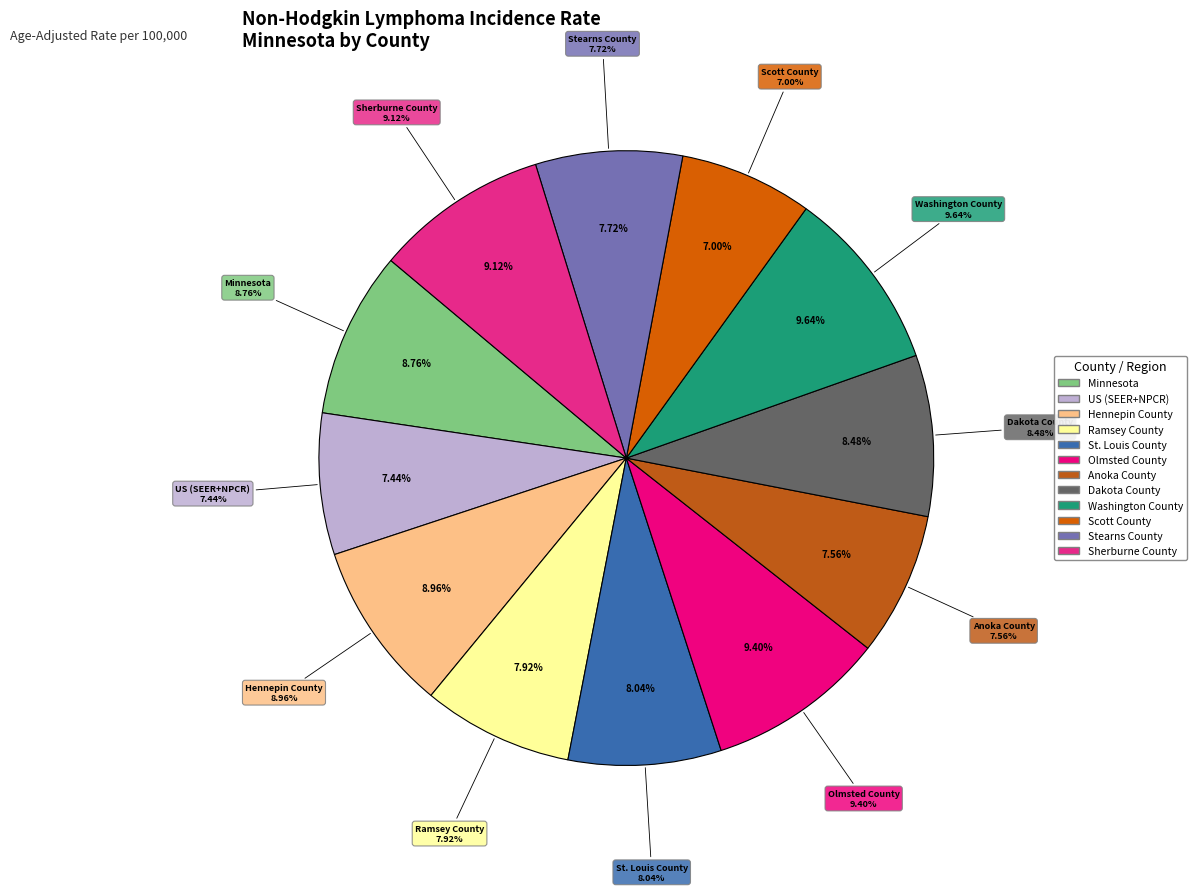

Which slice is the smallest?

Scott County